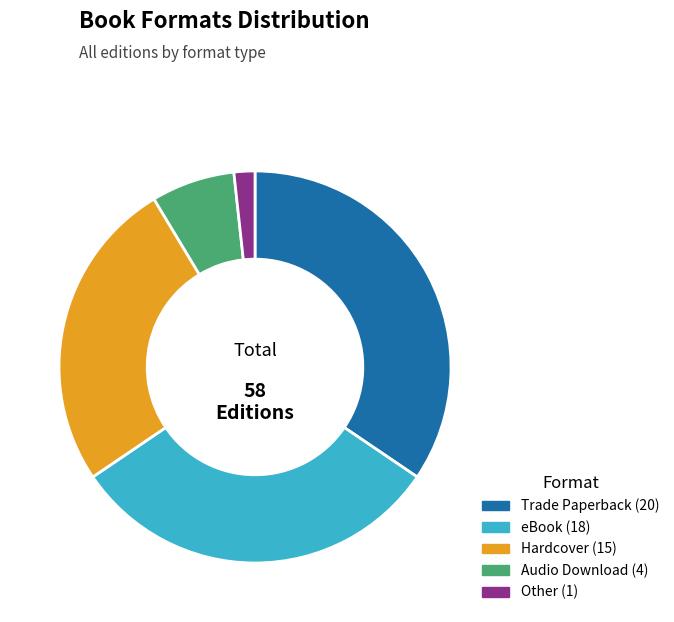

Is there any slice that represents more than half of the pie?

No